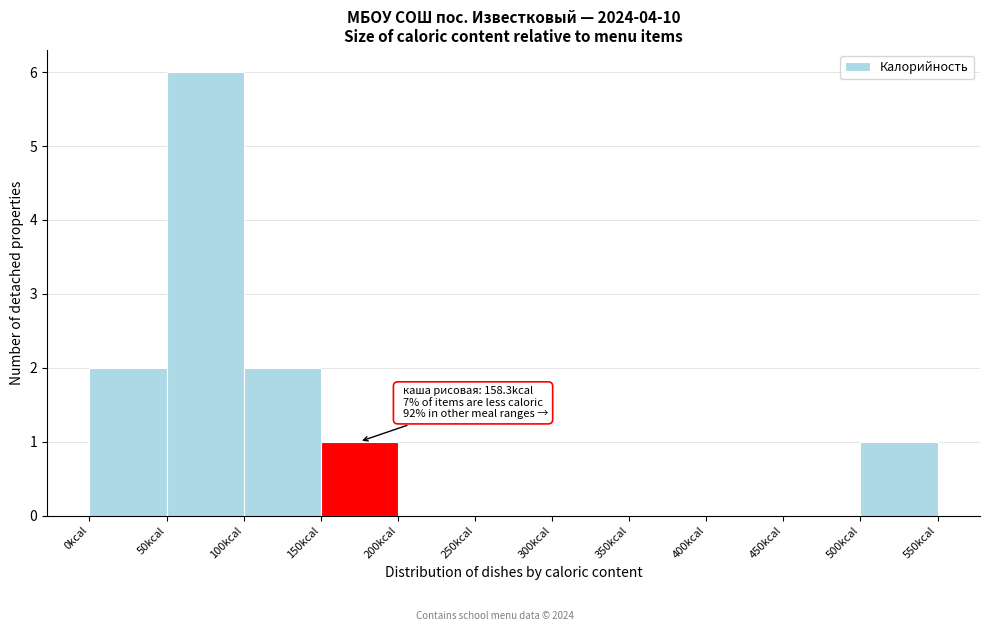

Over which range of the x-axis is the bar tallest?

50 to 100